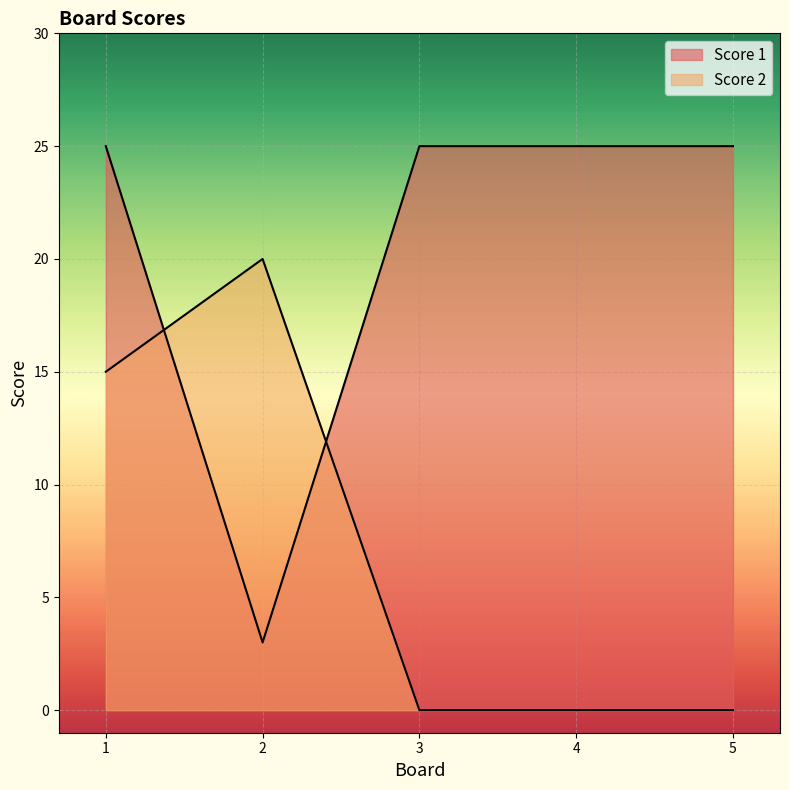

How many times do Score 1 and Score 2 cross each other?

2